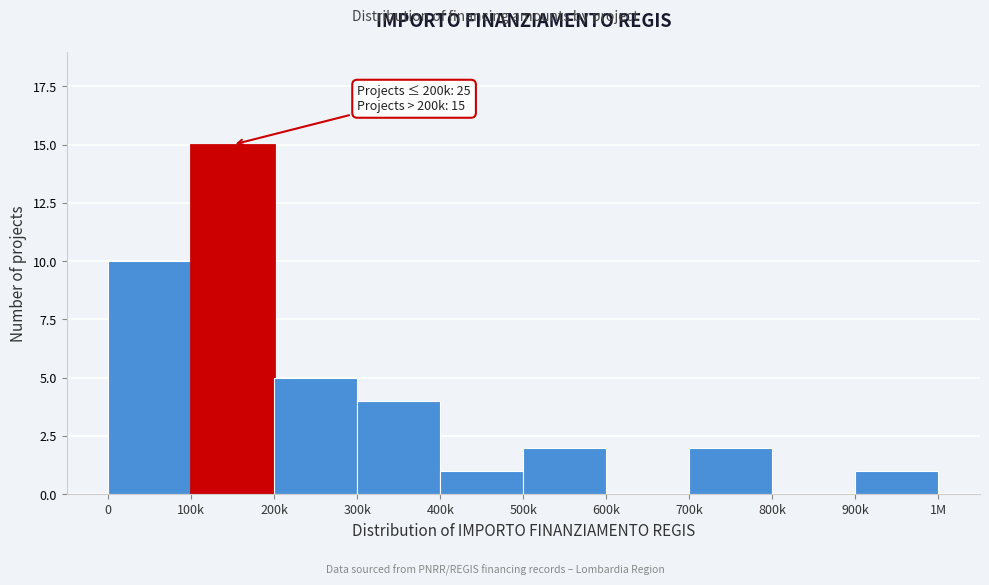

Reading left to right, what are all the values shown in this chart?

0=10	100k=15	200k=5	300k=4	400k=1	500k=2	600k=0	700k=2	800k=0	900k=1